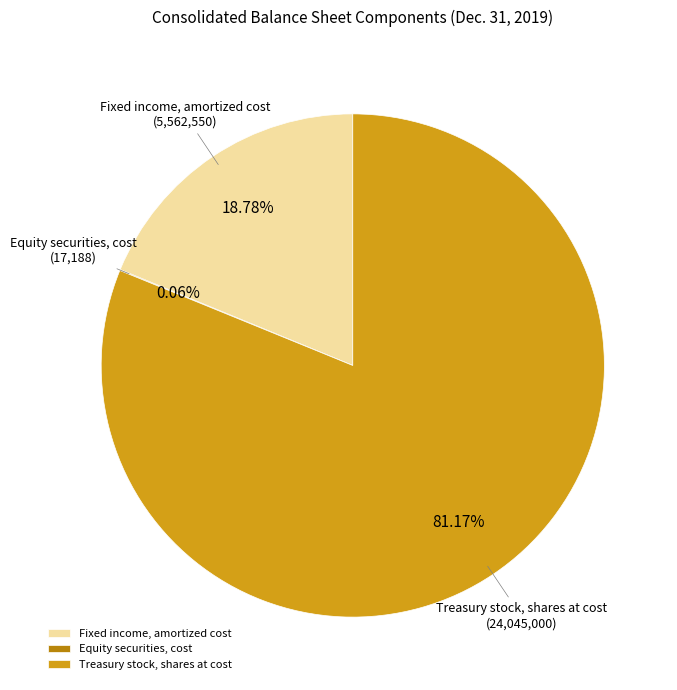

Which category has the biggest portion of the pie?

Treasury stock, shares at cost